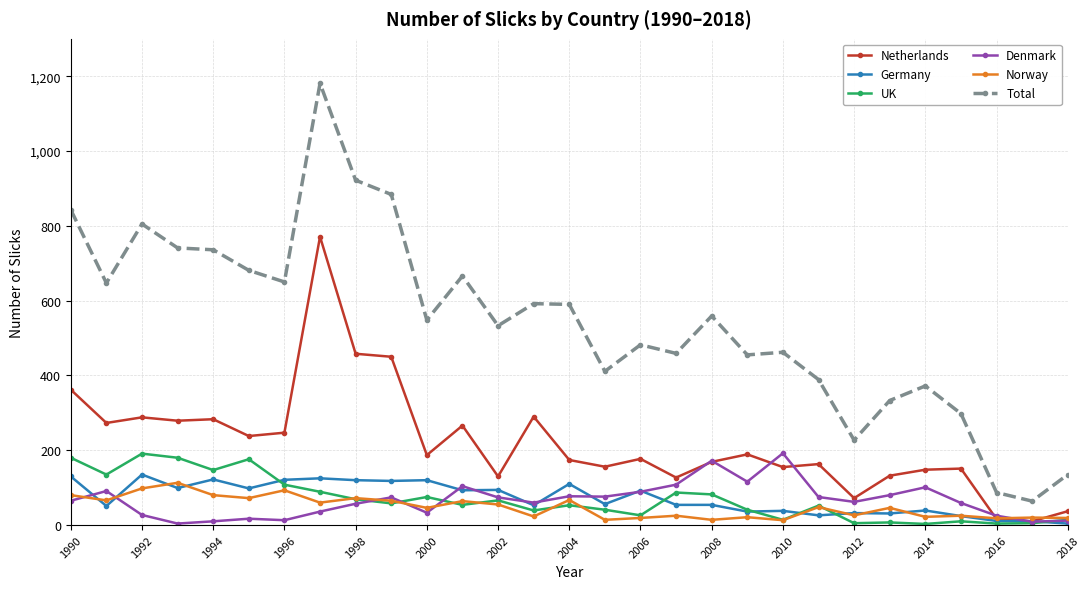

True or false: UK and Total intersect in this chart.

False